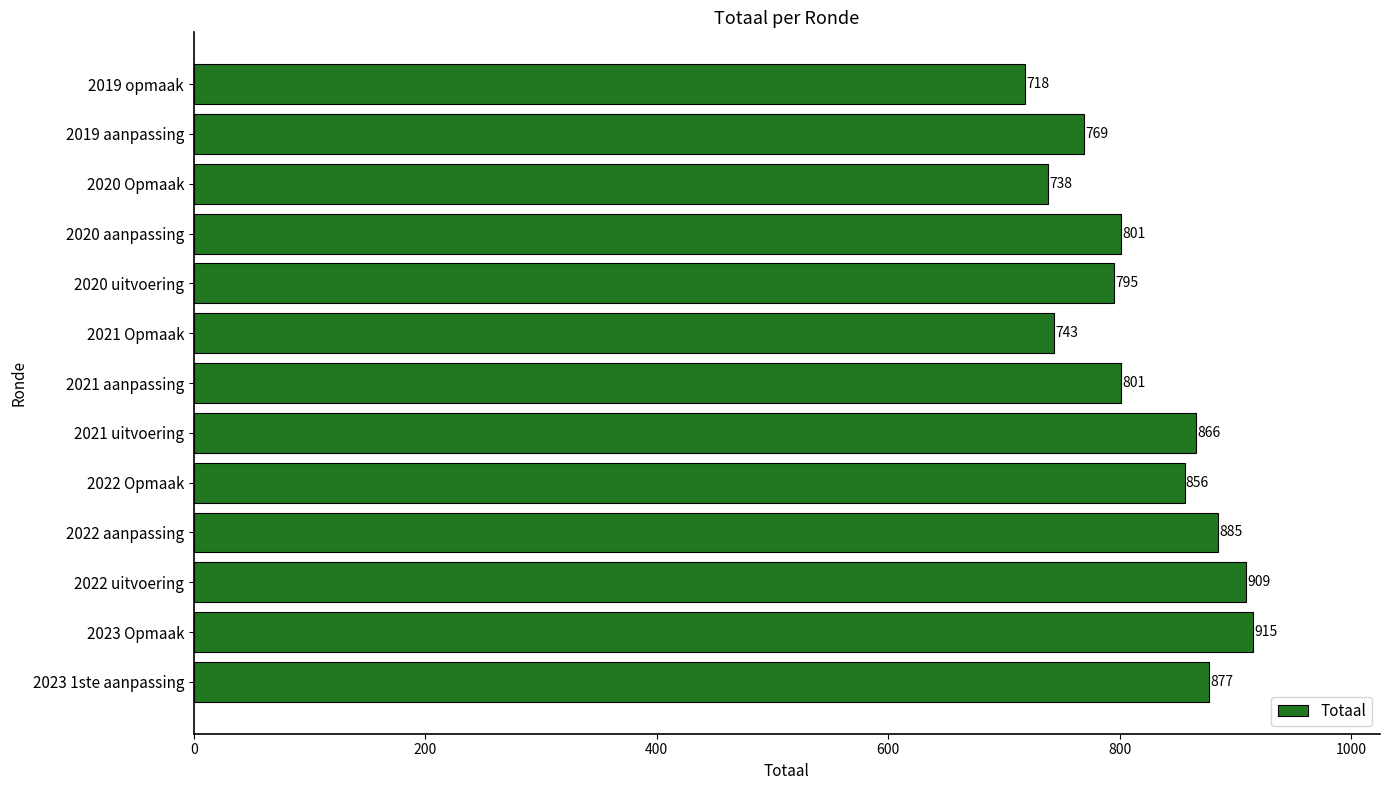

Are the bars grouped side by side (vs. stacked)?

No